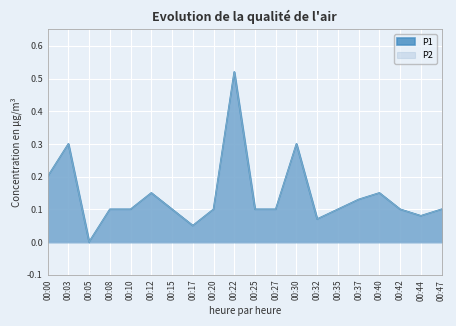

Does the chart display data point markers on the line(s)?

No